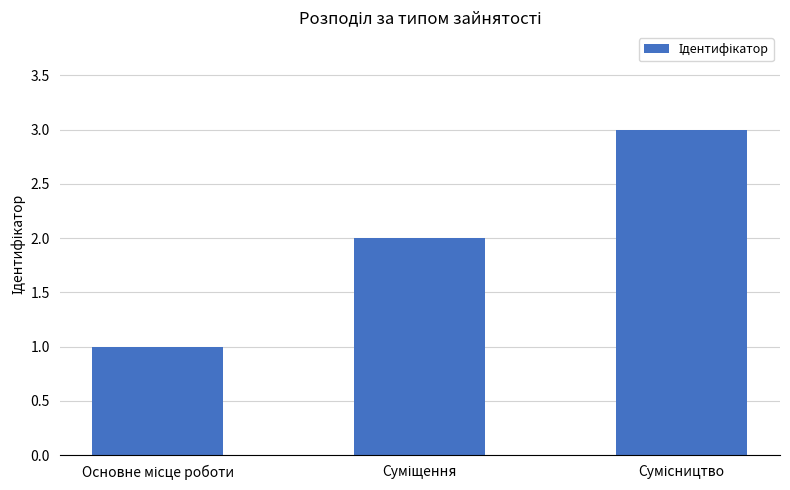

What is the sum of all values?

6